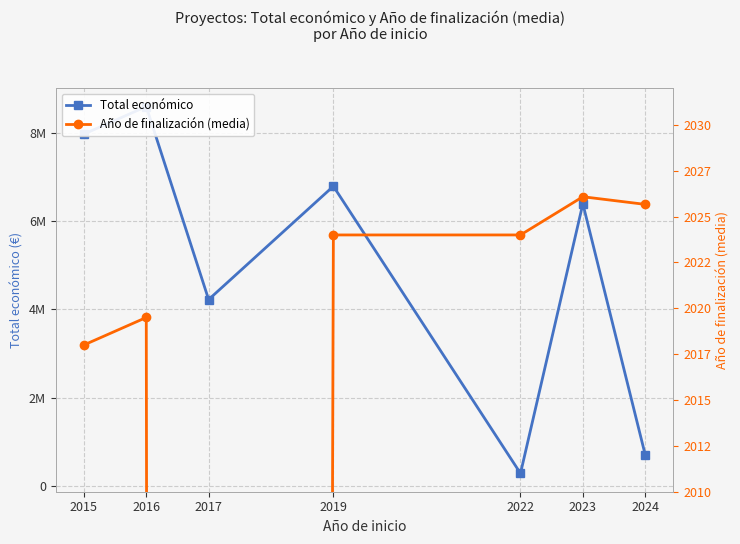

What is the difference between the highest and lowest values at 2023?

6387735.9